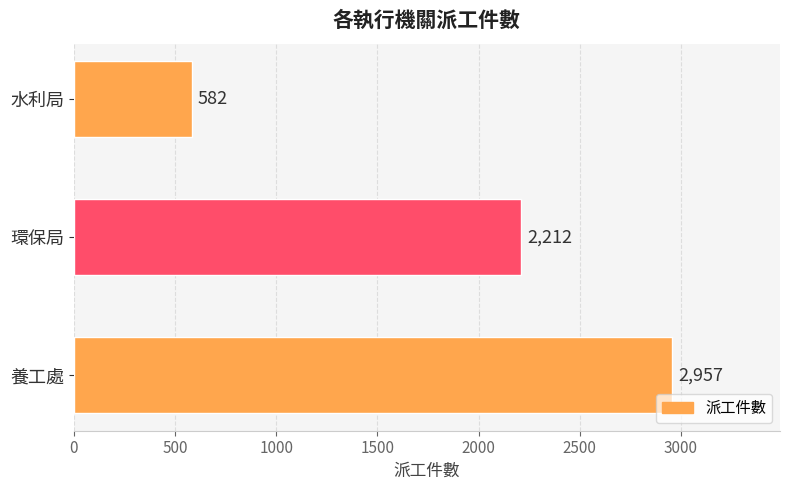

What is the change in value from 環保局 to 水利局?

-1630